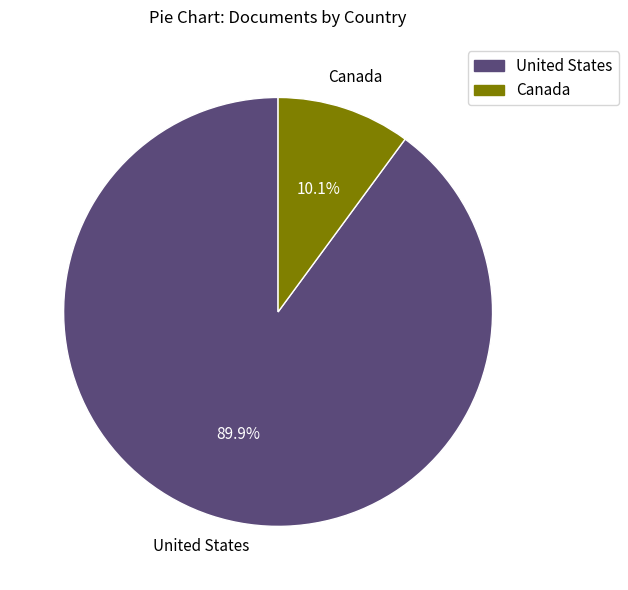

How much of the chart is everything except United States?

10.1%